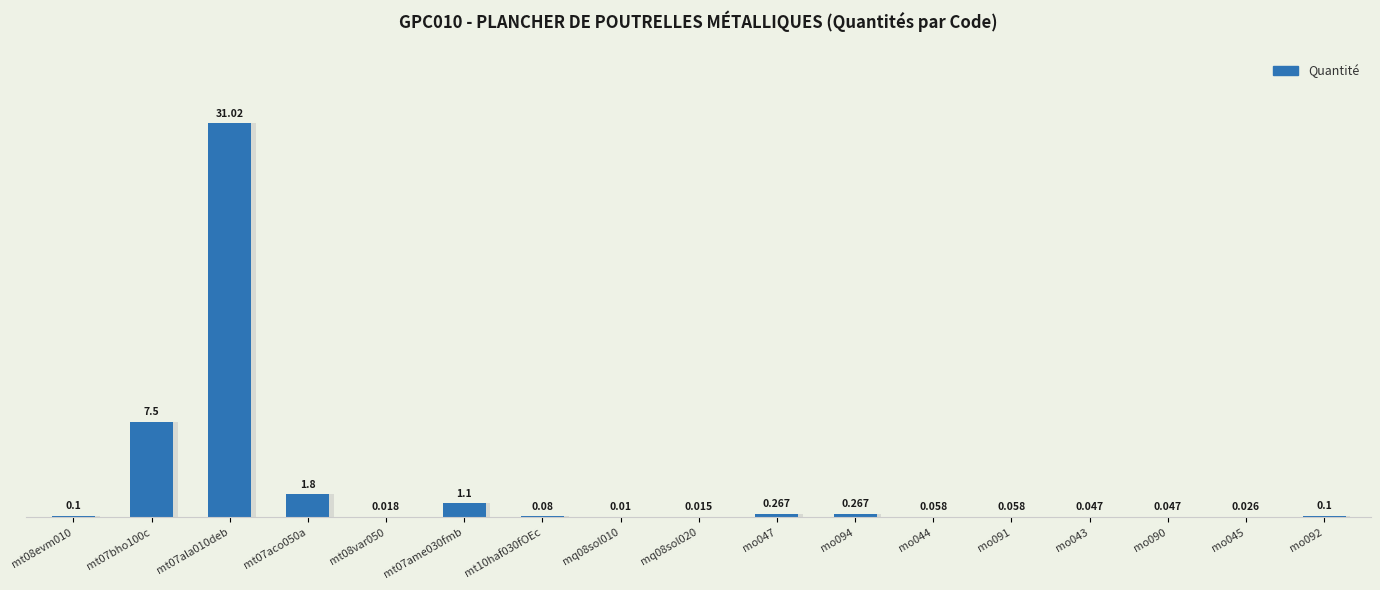

The chart shows a value of 0.2 at mt08evm010. True or false?

False